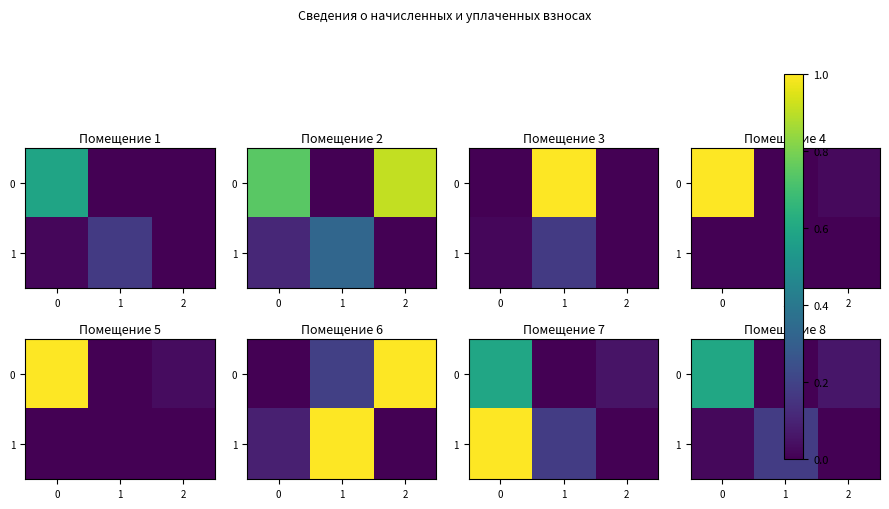

The value of 0 at 0 is 1.0. True or false?

False